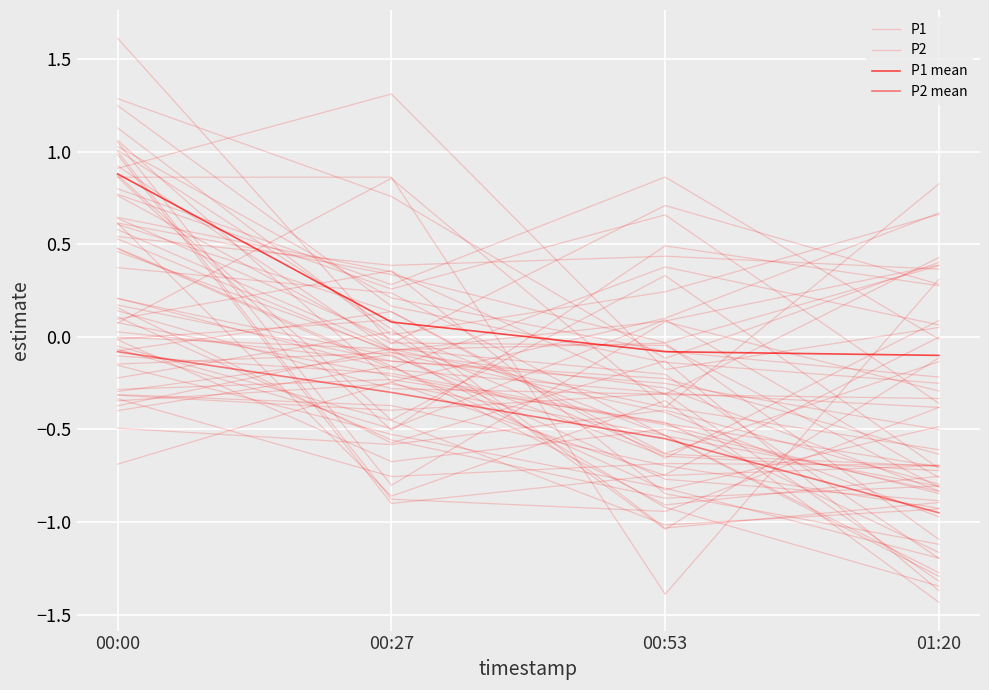

What is the difference between the maximum and second lowest values in the P1 mean series?

1.0